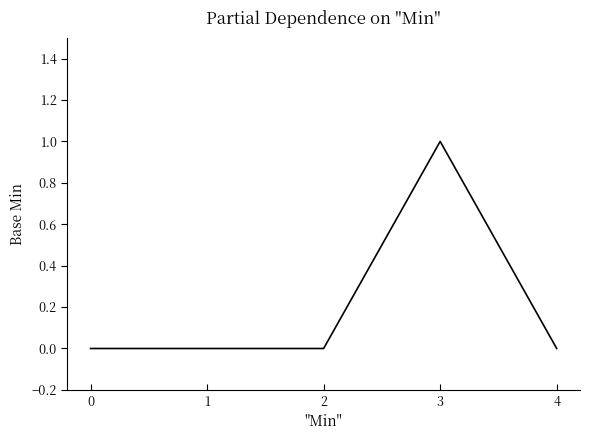

True or false: the data shows 0 at 0.

True